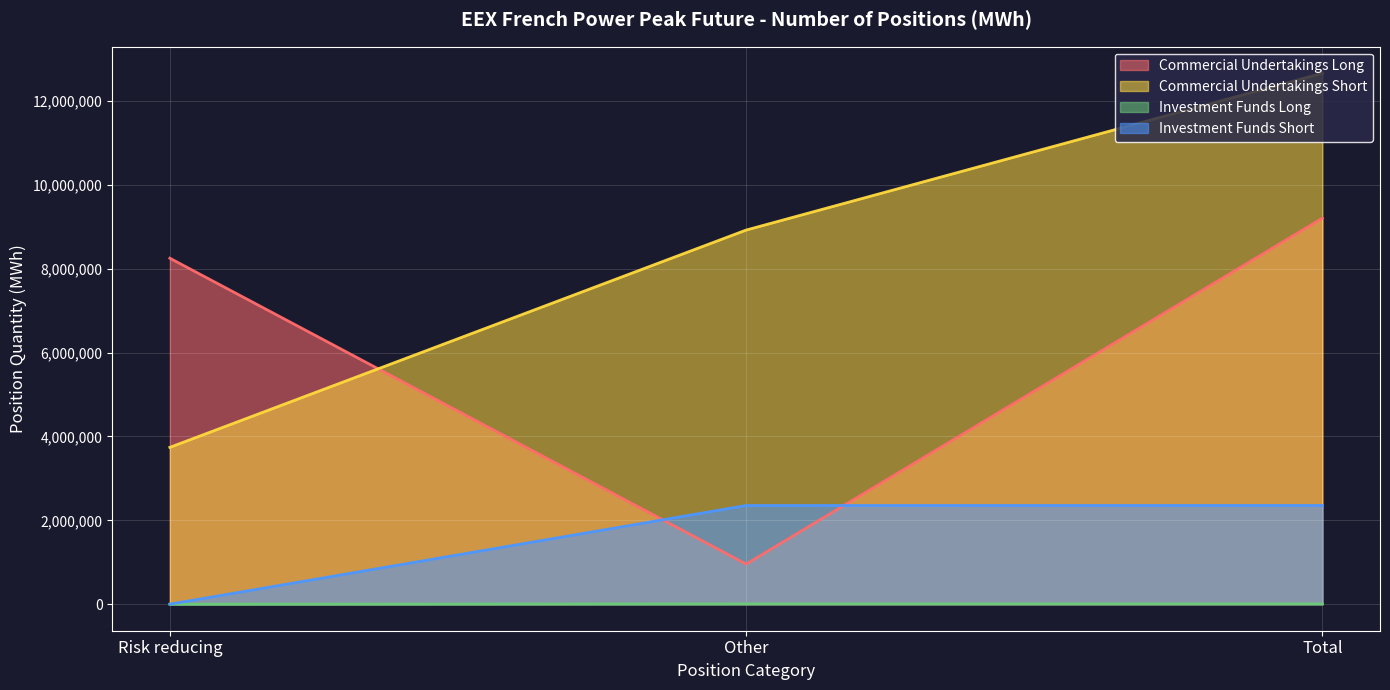

How many lines are shown in the chart?

4